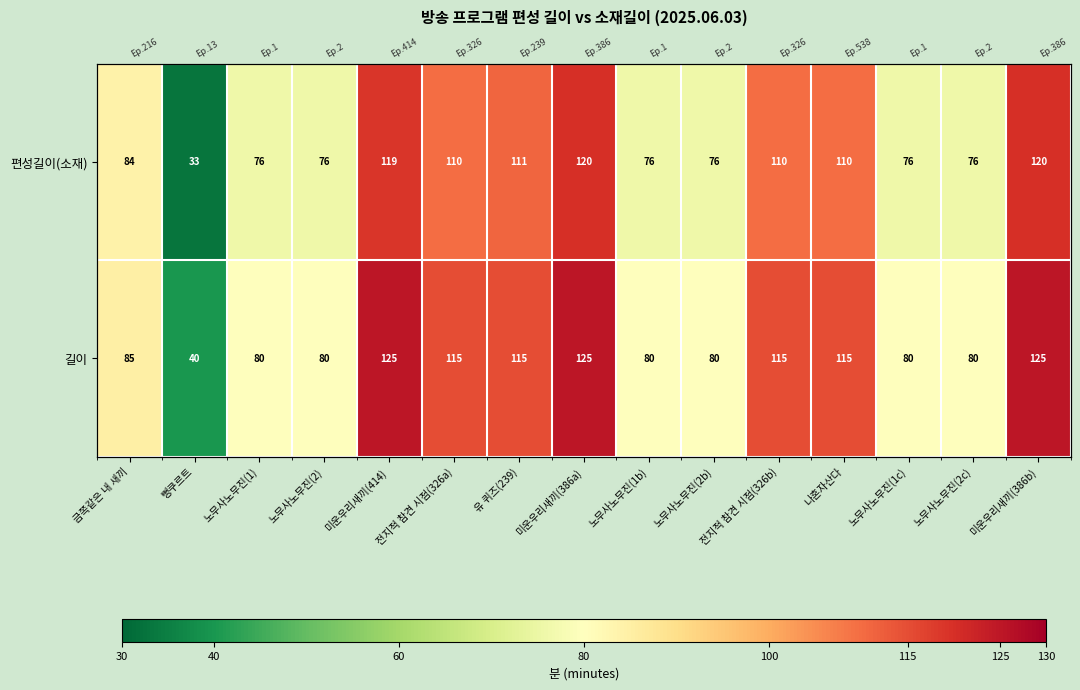

What is the highest value of the 편성길이(소재) series?

120